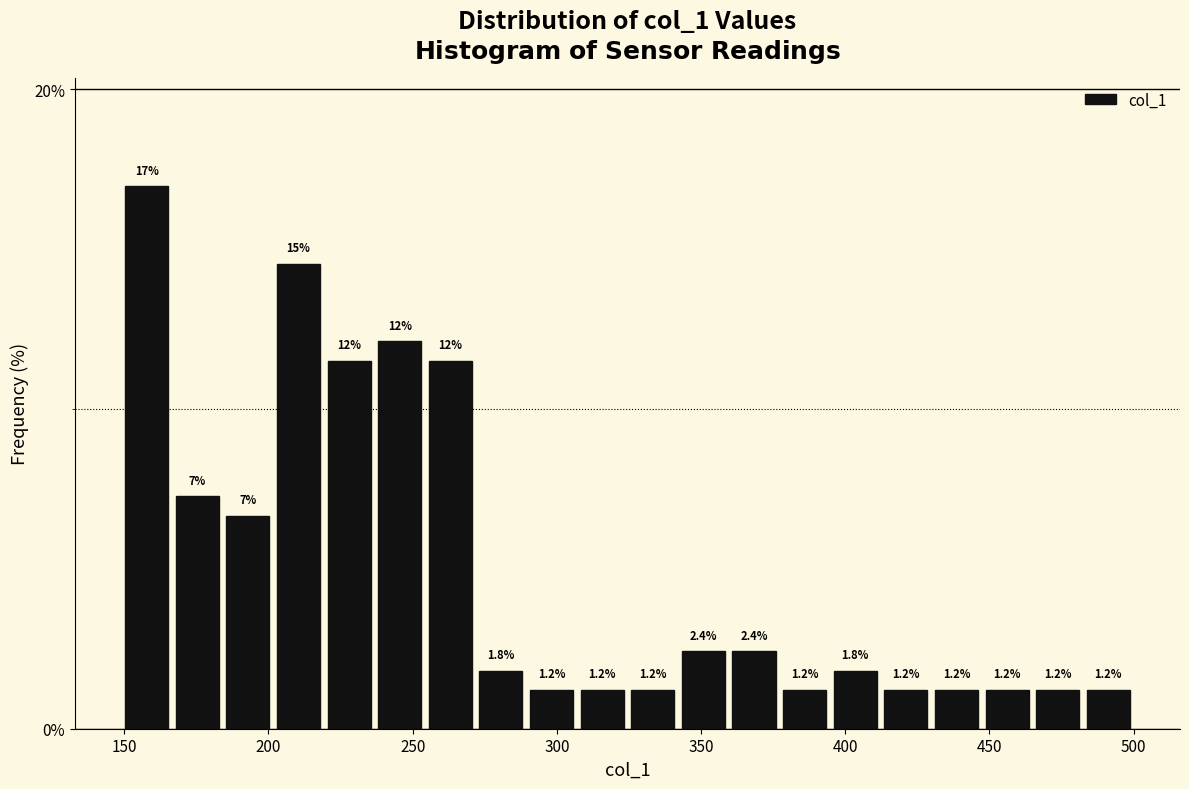

Read against the x-axis, roughly where is the centre of the tallest bar?

160